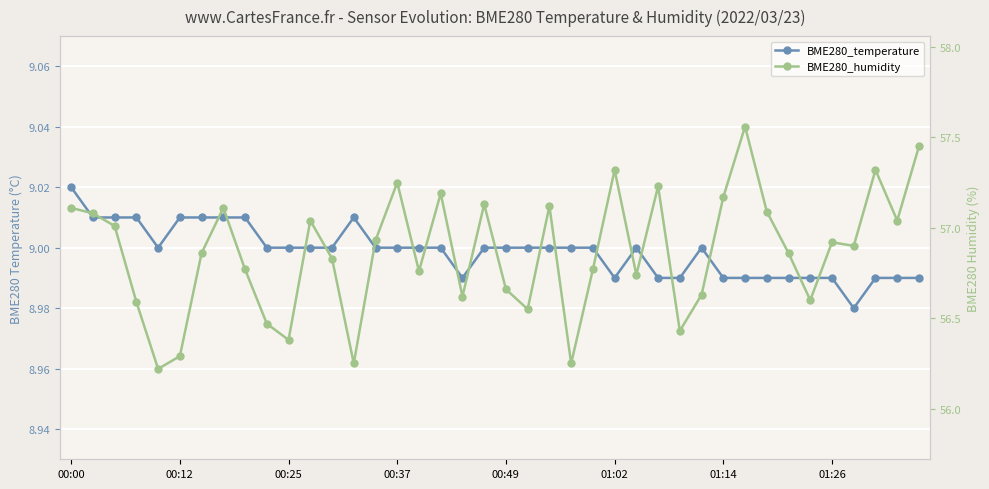

Count the BME280_temperature values in the range 8 to 9.

31